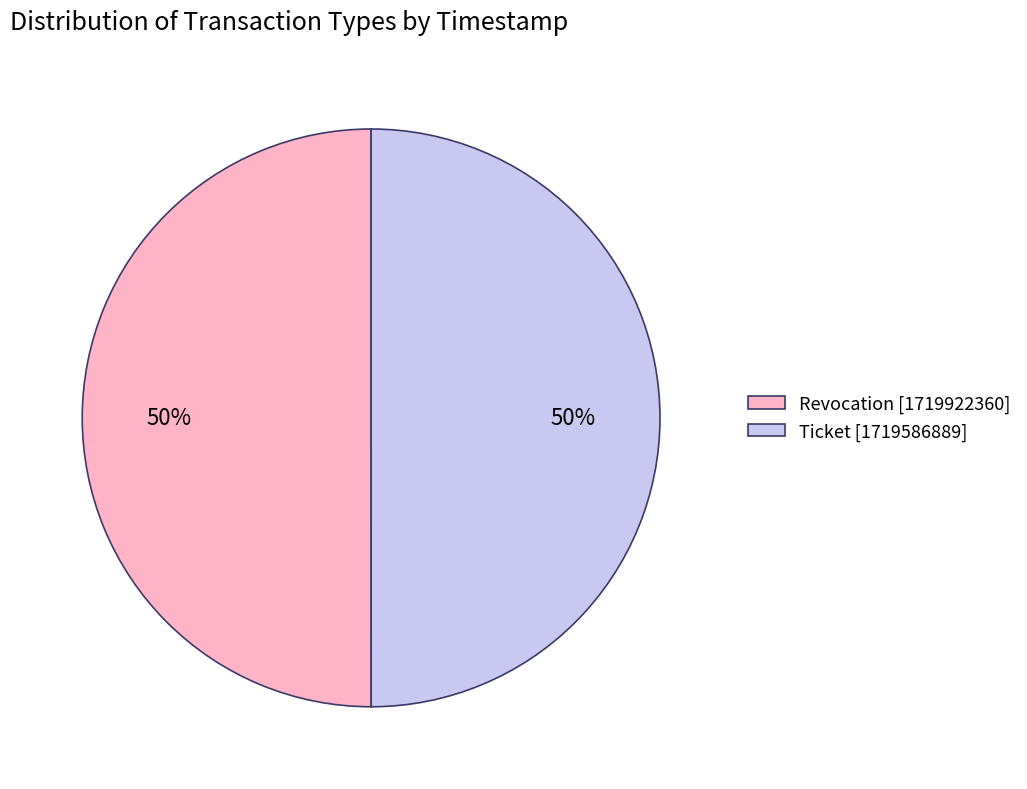

What is the ratio of the value at Revocation [1719922360] to the value at Ticket [1719586889]?

1.0